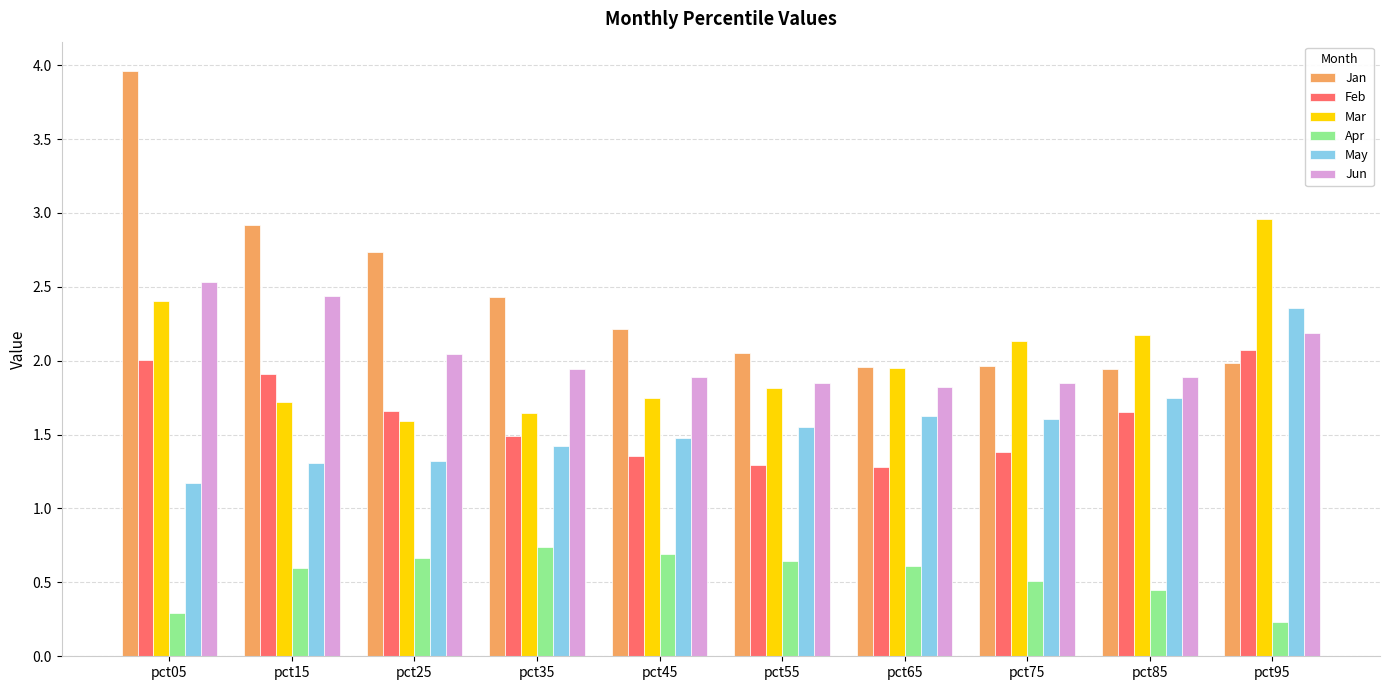

Which series has the largest range (max minus min)?

Jan